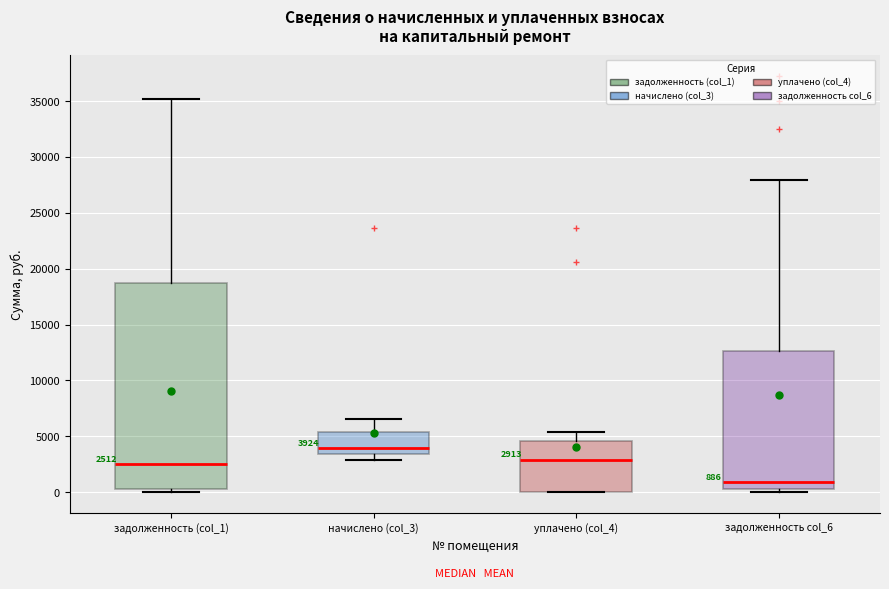

Which box has the lowest median line?

задолженность col_6